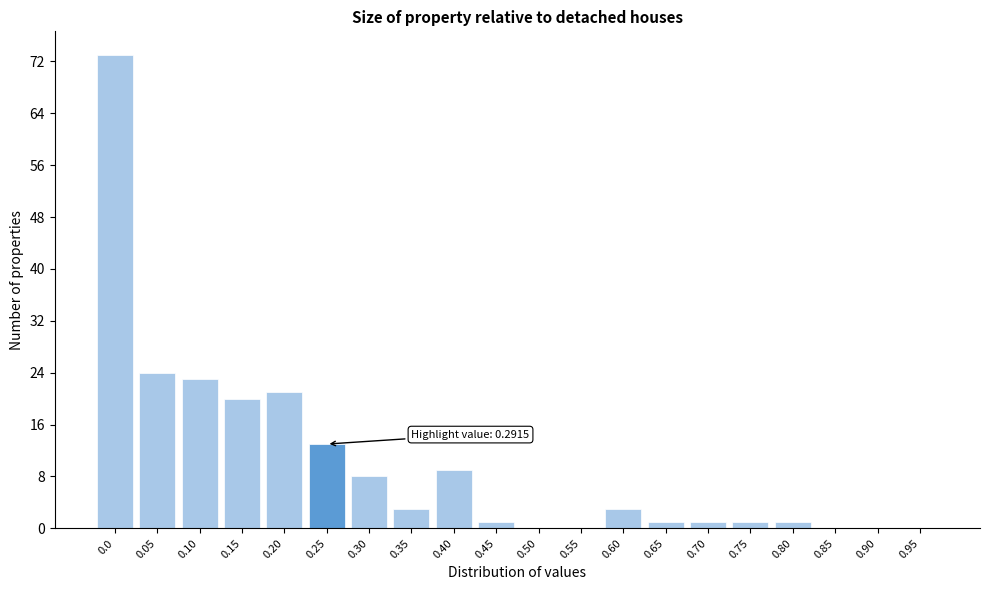

Reading left to right, what are all the values shown in this chart?

0.0=73	0.05=24	0.10=23	0.15=20	0.20=21	0.25=13	0.30=8	0.35=3	0.40=9	0.45=1	0.50=0	0.55=0	0.60=3	0.65=1	0.70=1	0.75=1	0.80=1	0.85=0	0.90=0	0.95=0